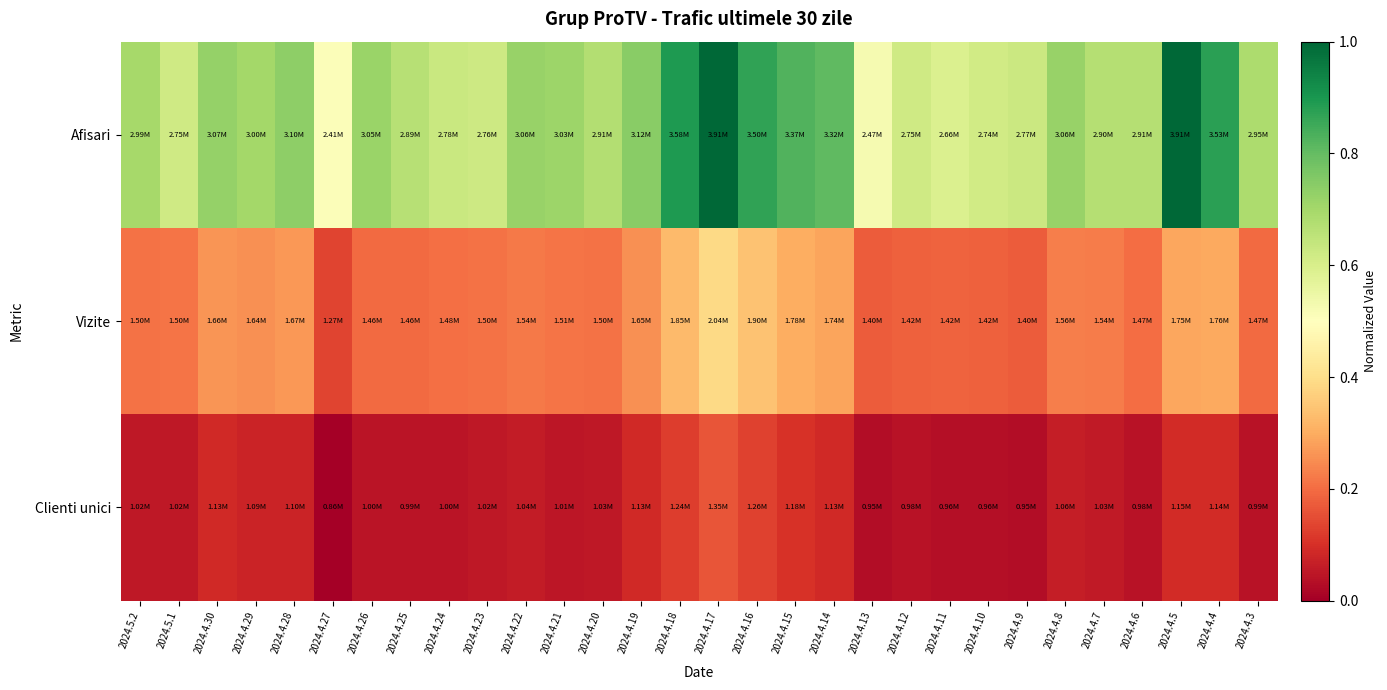

Which series has the widest spread of values?

Afisari